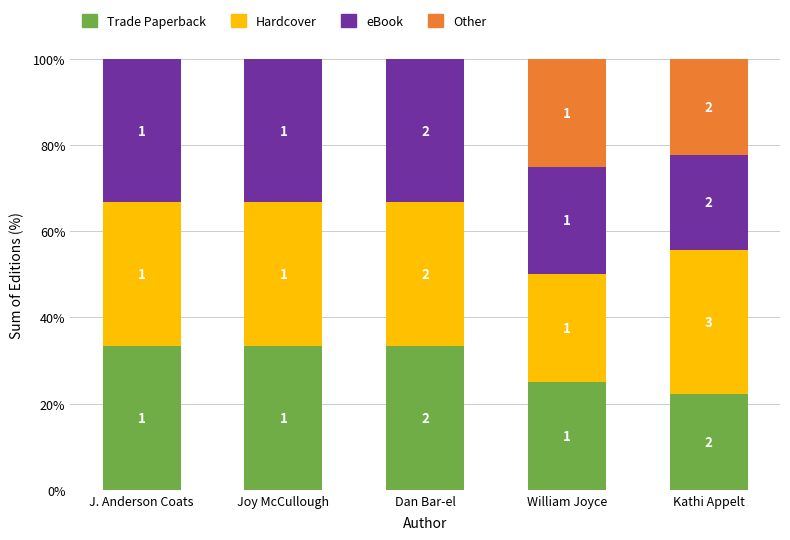

Are the bars horizontal?

No